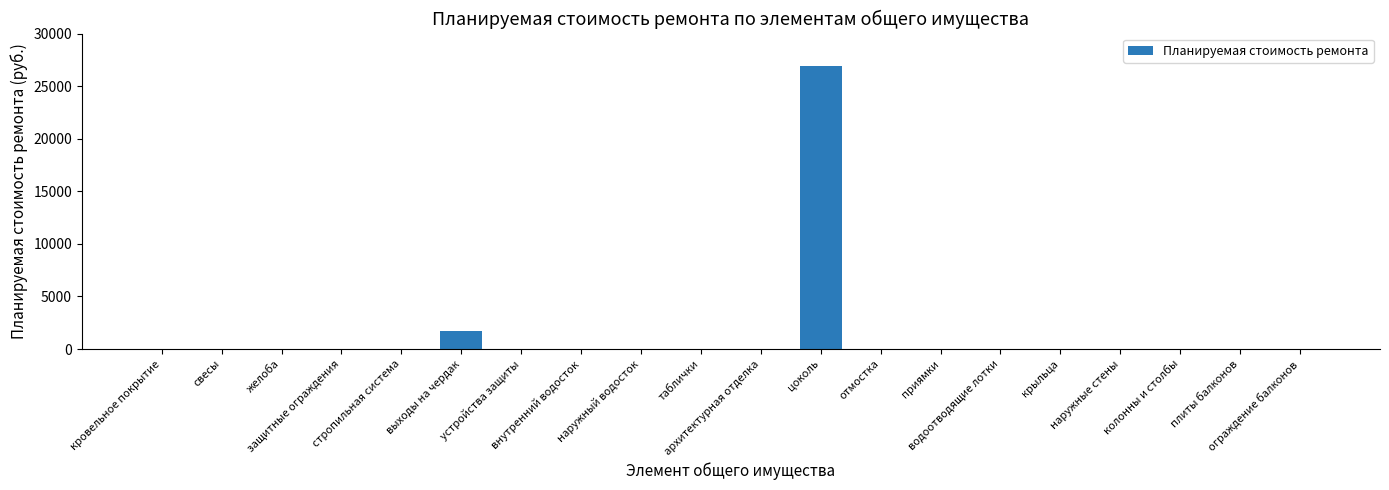

Reading left to right, extract all data points from this chart.

кровельное покрытие=0.0	свесы=0.0	желоба=0.0	защитные ограждения=0.0	стропильная система=0.0	выходы на чердак=1697.5	устройства защиты=0.0	внутренний водосток=0.0	наружный водосток=0.0	таблички=0.0	архитектурная отделка=0.0	цоколь=26943.8	отмостка=0.0	приямки=0.0	водоотводящие лотки=0.0	крыльца=0.0	наружные стены=0.0	колонны и столбы=0.0	плиты балконов=0.0	ограждение балконов=0.0